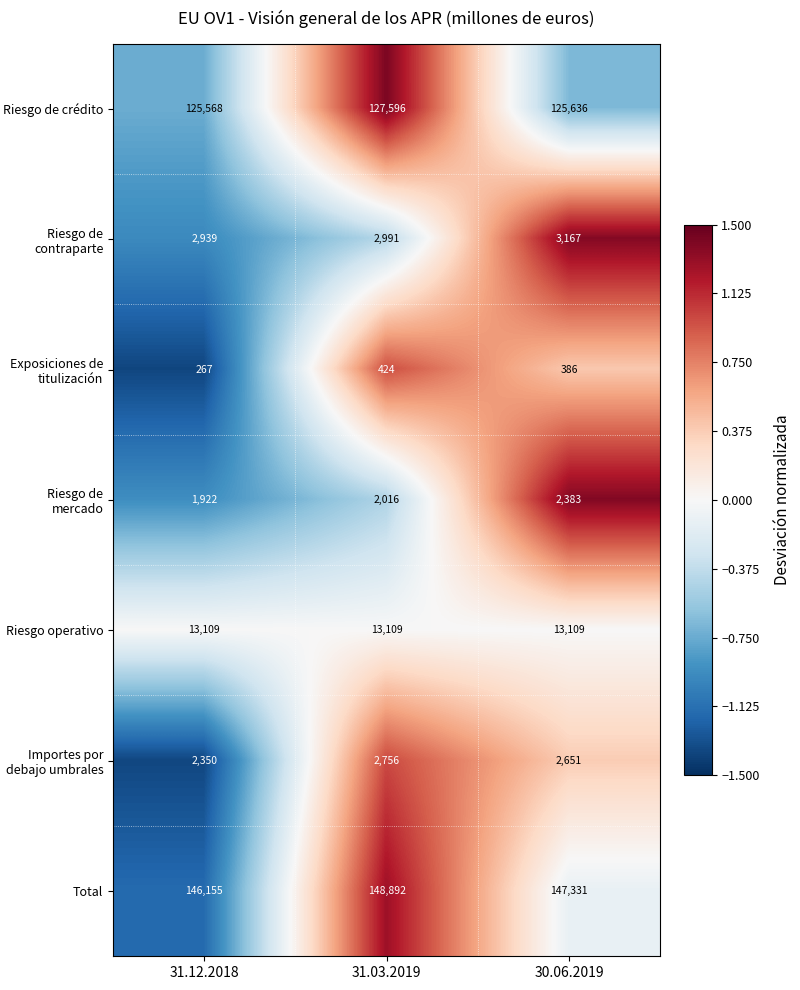

Between 31.12.2018 and 31.03.2019, which series saw the biggest shift?

Total